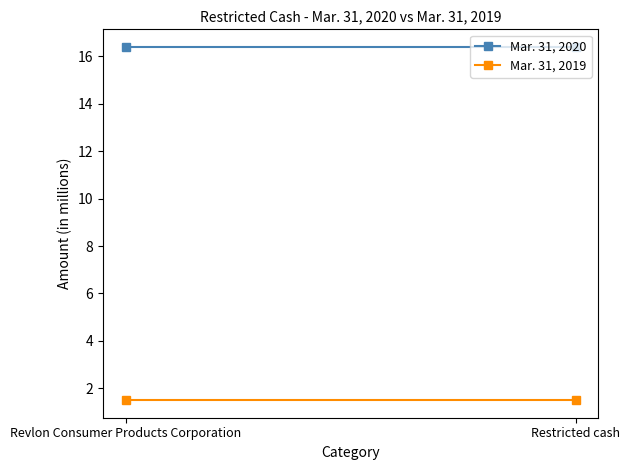

At which label does Mar. 31, 2019 reach its peak?

Revlon Consumer Products Corporation